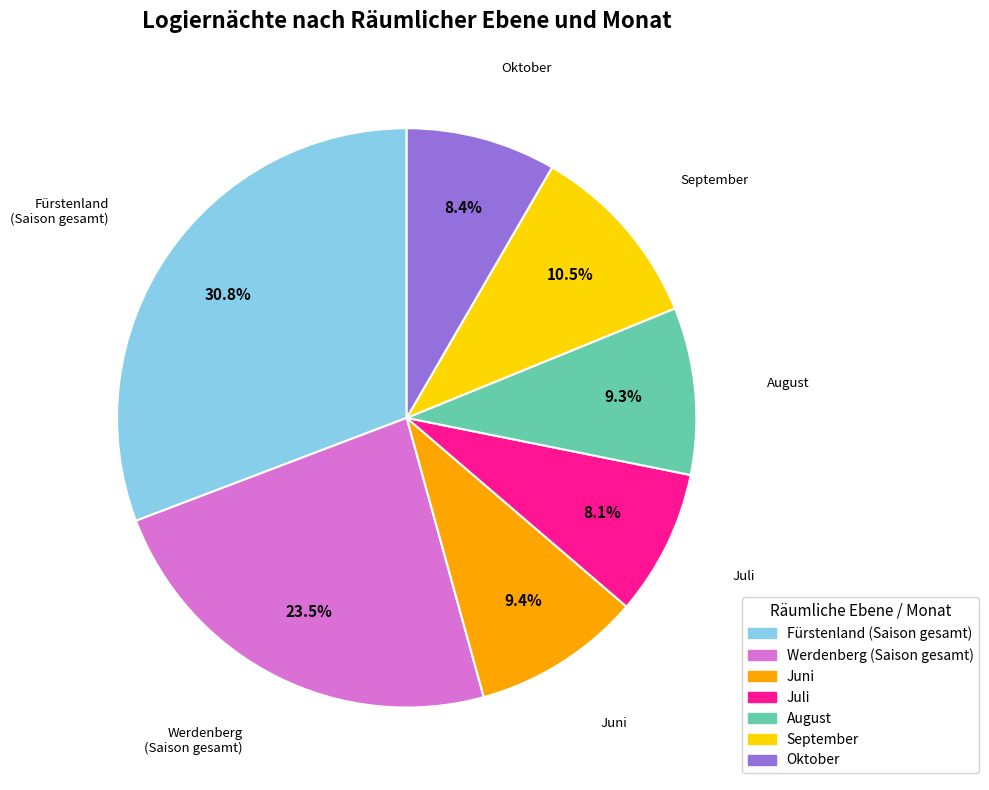

Is there a majority slice in this chart?

No